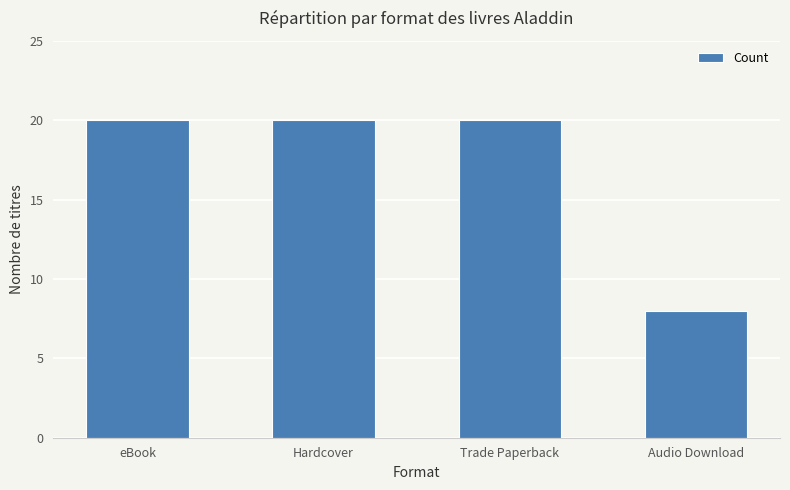

What is the difference between the values at eBook and Audio Download?

12